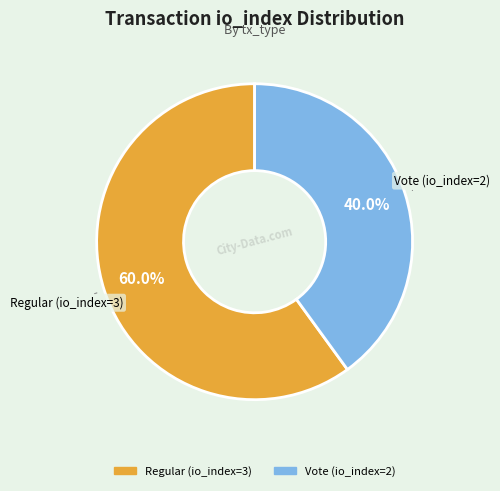

Which category has the smallest portion of the pie?

Vote (io_index=2)